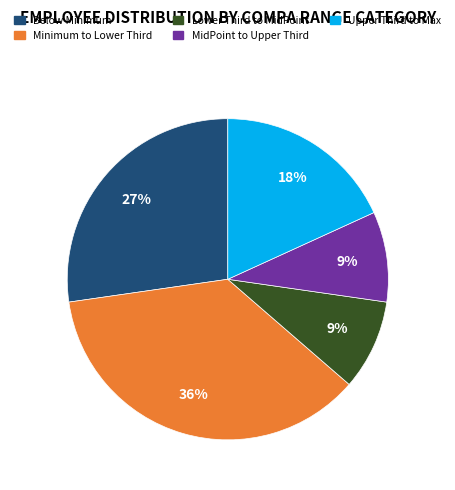

Is there a majority slice in this chart?

No